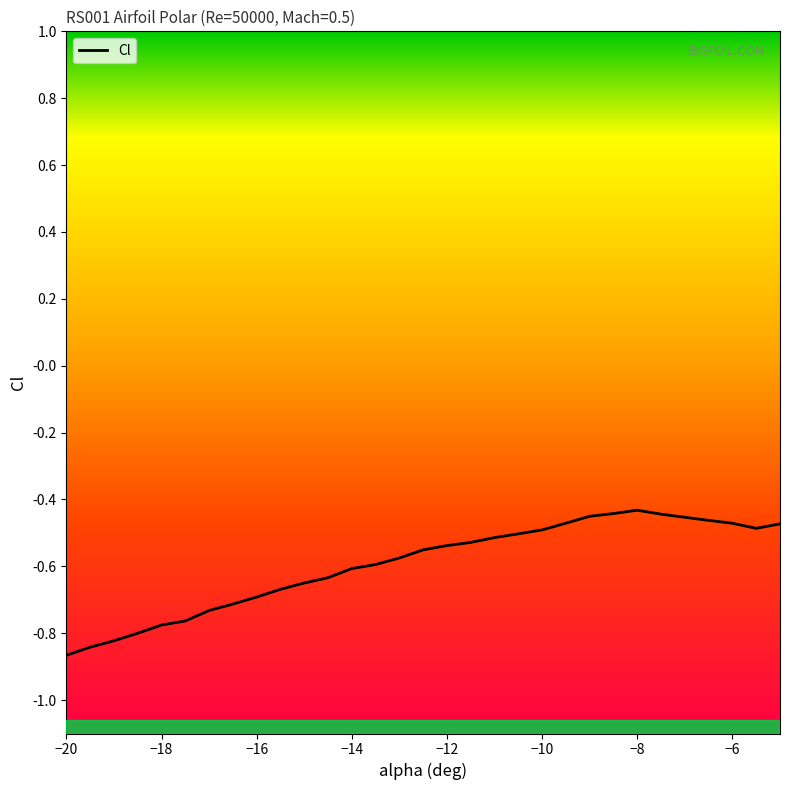

Does the chart have visible grid lines?

No